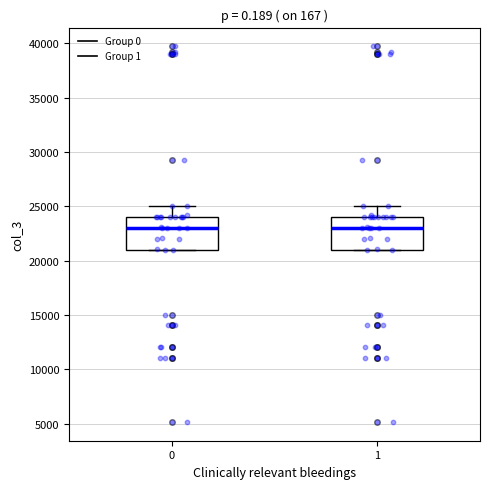

Where does the upper whisker of the box at x = 1 end on the y-axis? The values are not printed on the chart, so give them approximately, as read against the axis.

25000